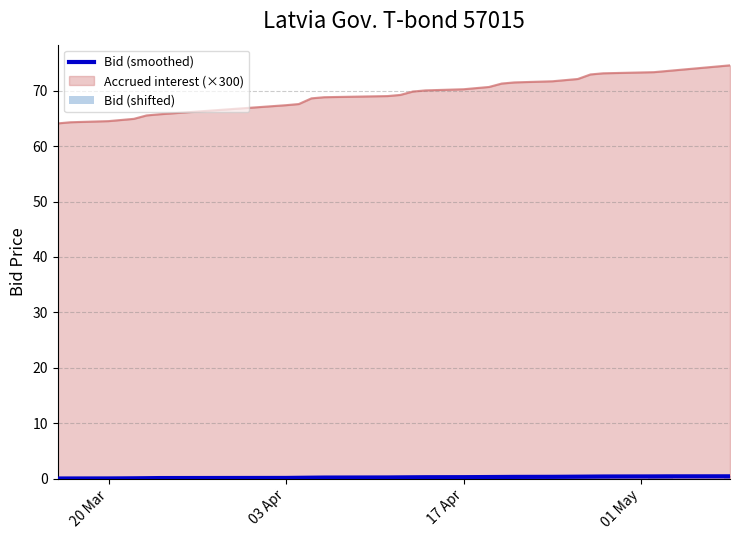

What is the maximum value for Bid (shifted)?

0.4